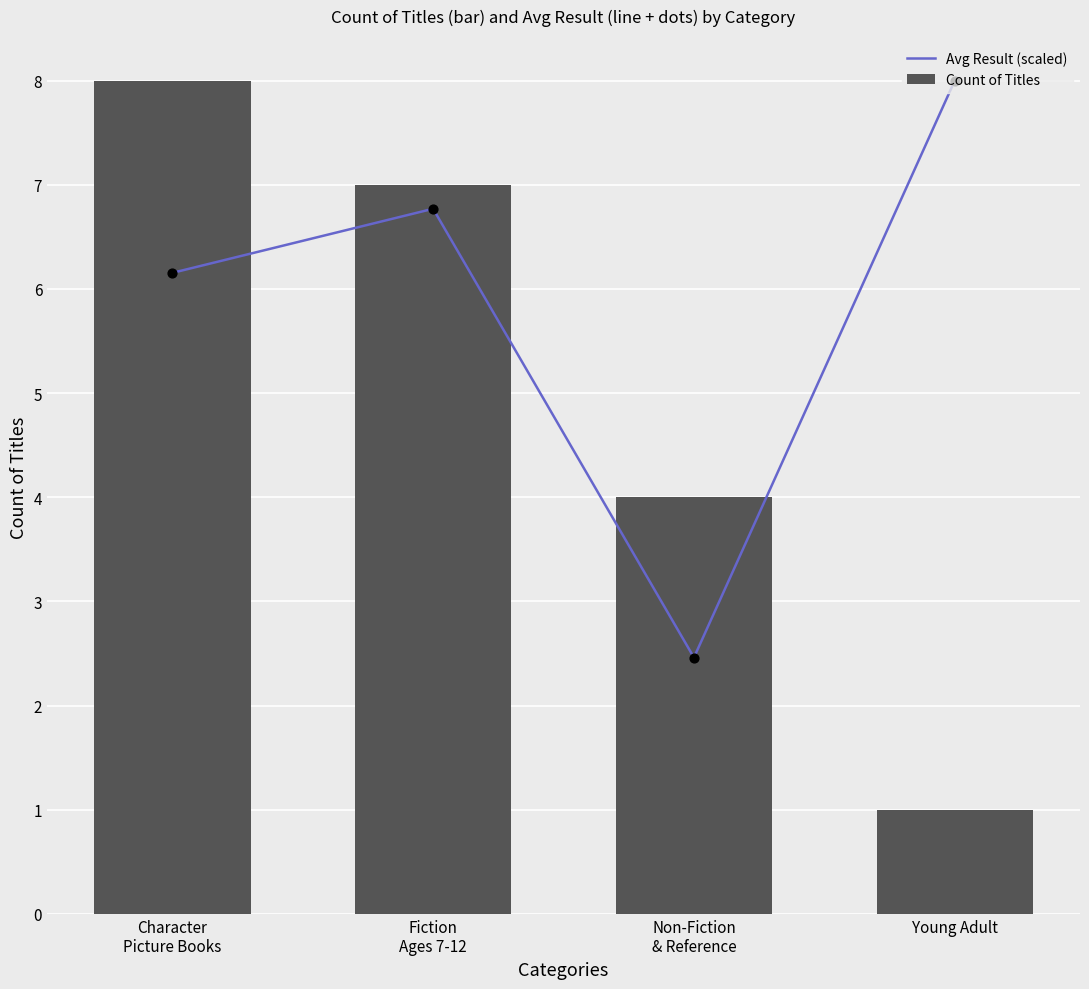

At which category is the sum across all series the highest?

Character
Picture Books